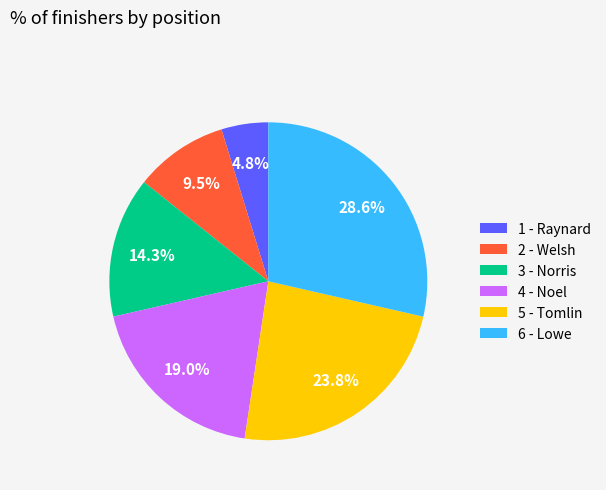

What is the ratio of the value at 6 - Lowe to the value at 1 - Raynard?

6.0